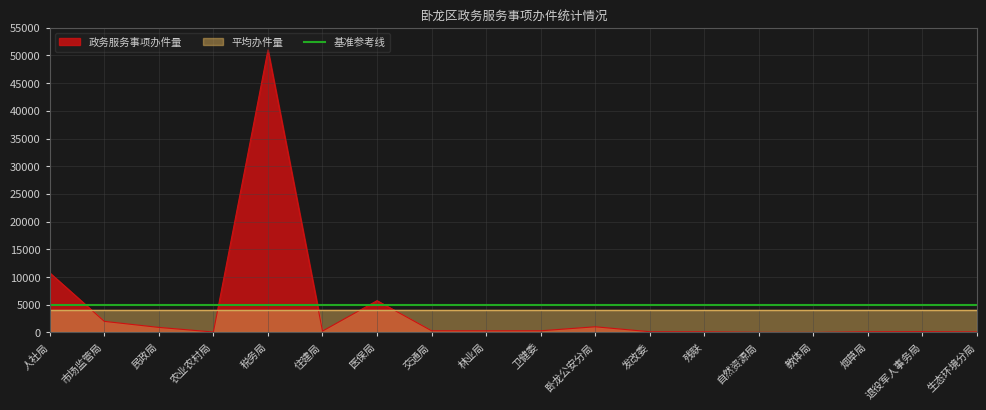

Does the chart have visible grid lines?

Yes